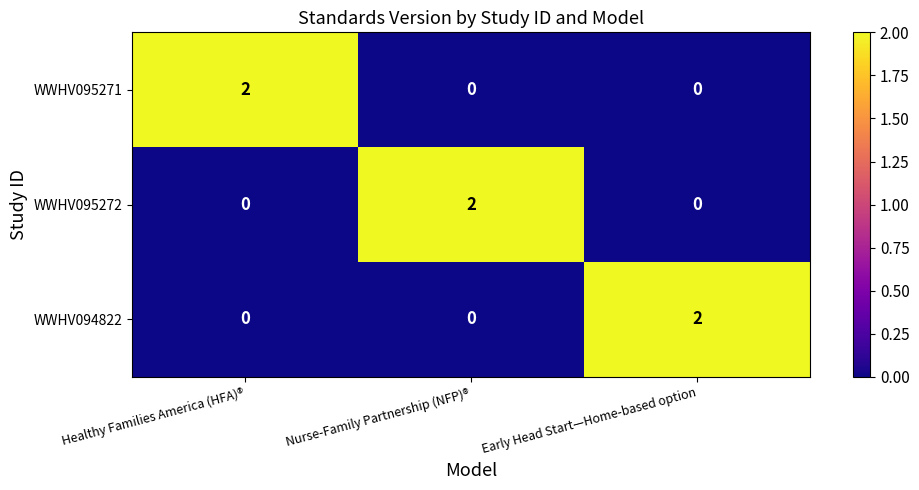

The value of WWHV095271 at Nurse-Family Partnership (NFP)® is 0. True or false?

True